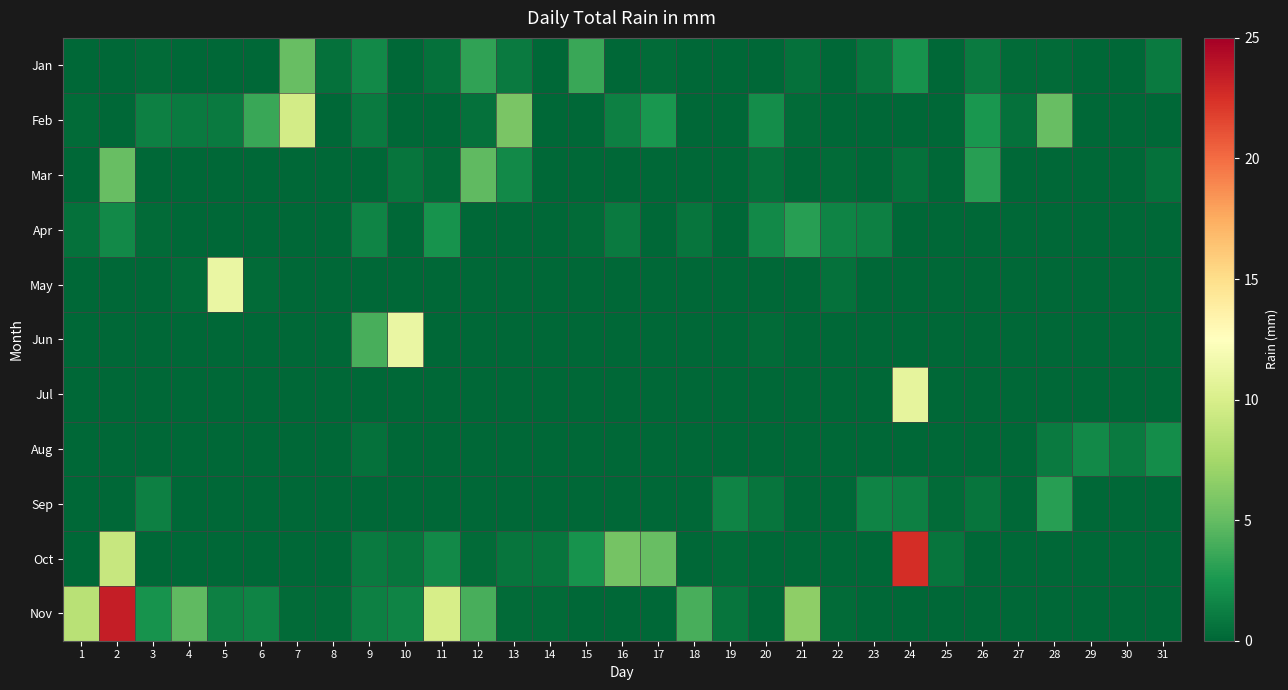

At how many categories does at least one series exceed 1?

26